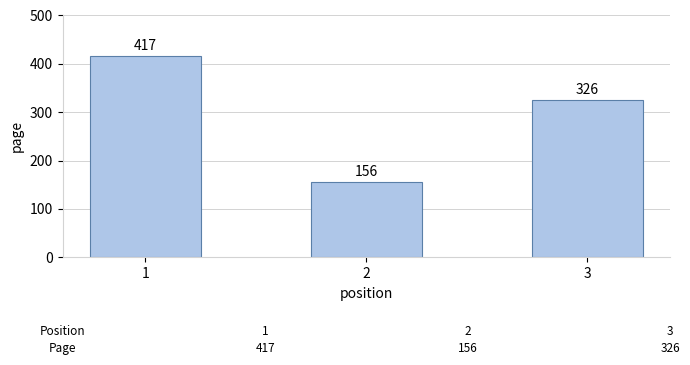

Which has a higher value, 1 or 2?

1